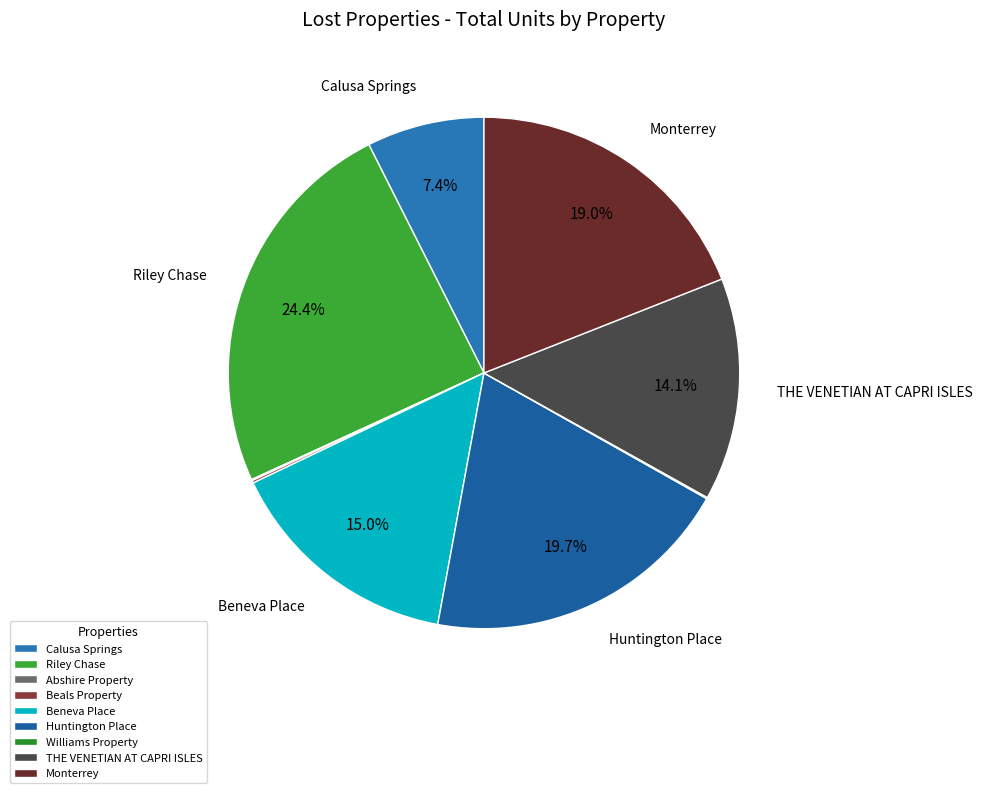

What is the largest slice in the pie chart?

Riley Chase